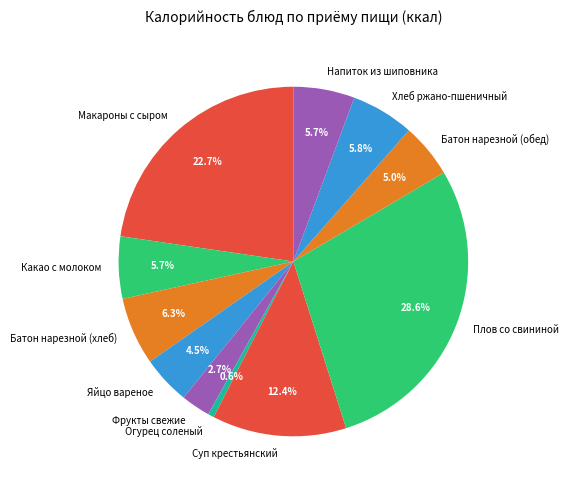

Is it true that Огурец соленый is 11% of the pie?

False